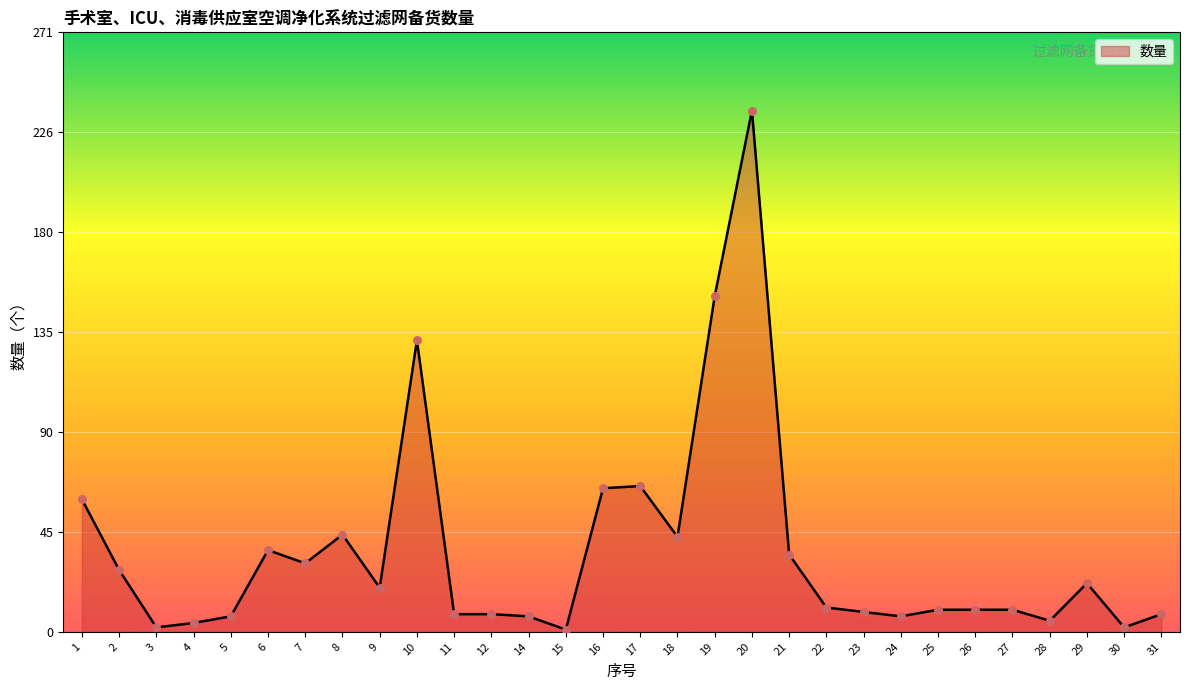

What is the change in value from 17 to 29?

-44